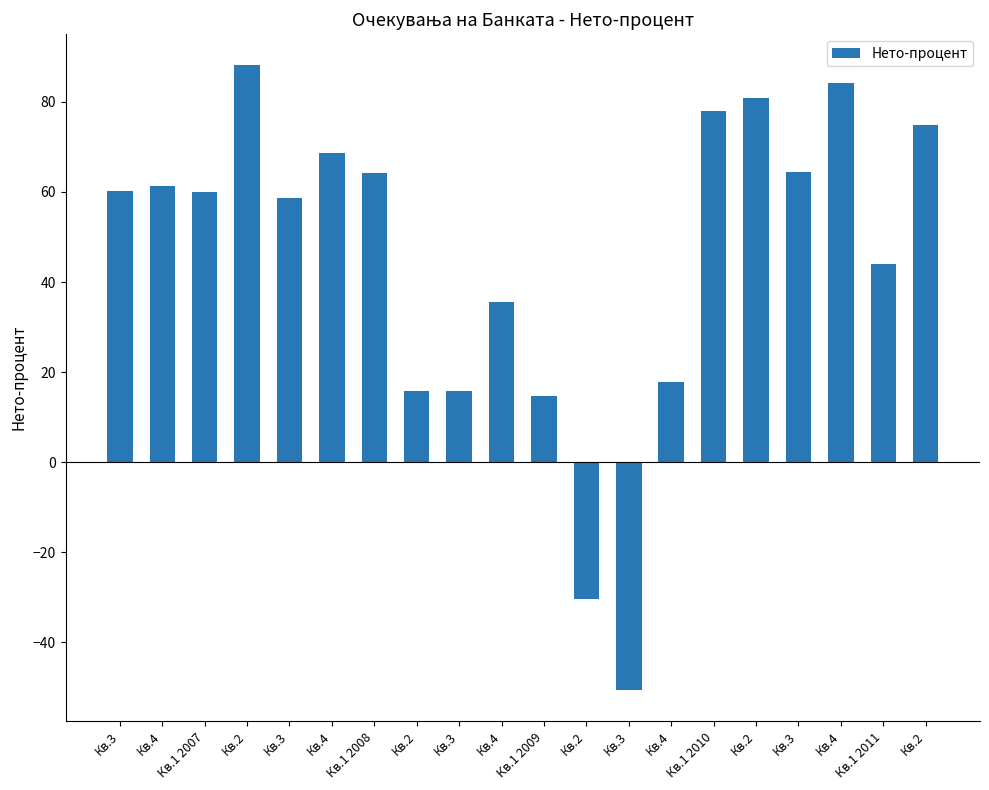

Read the value at Кв.4.

84.3